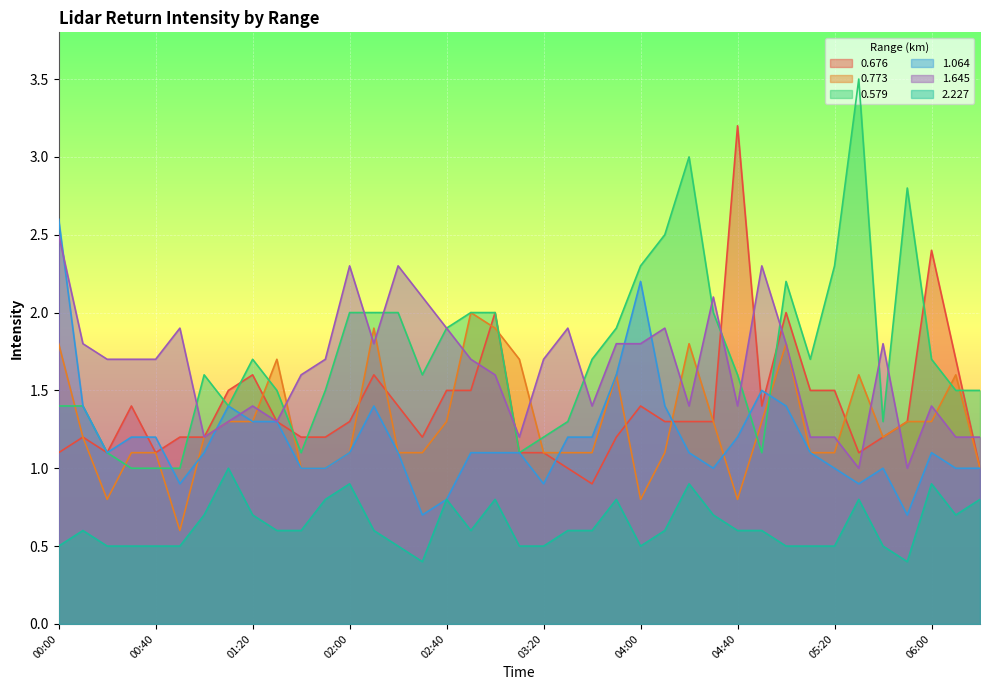

What is the label of the 19th point from the left?

03:00